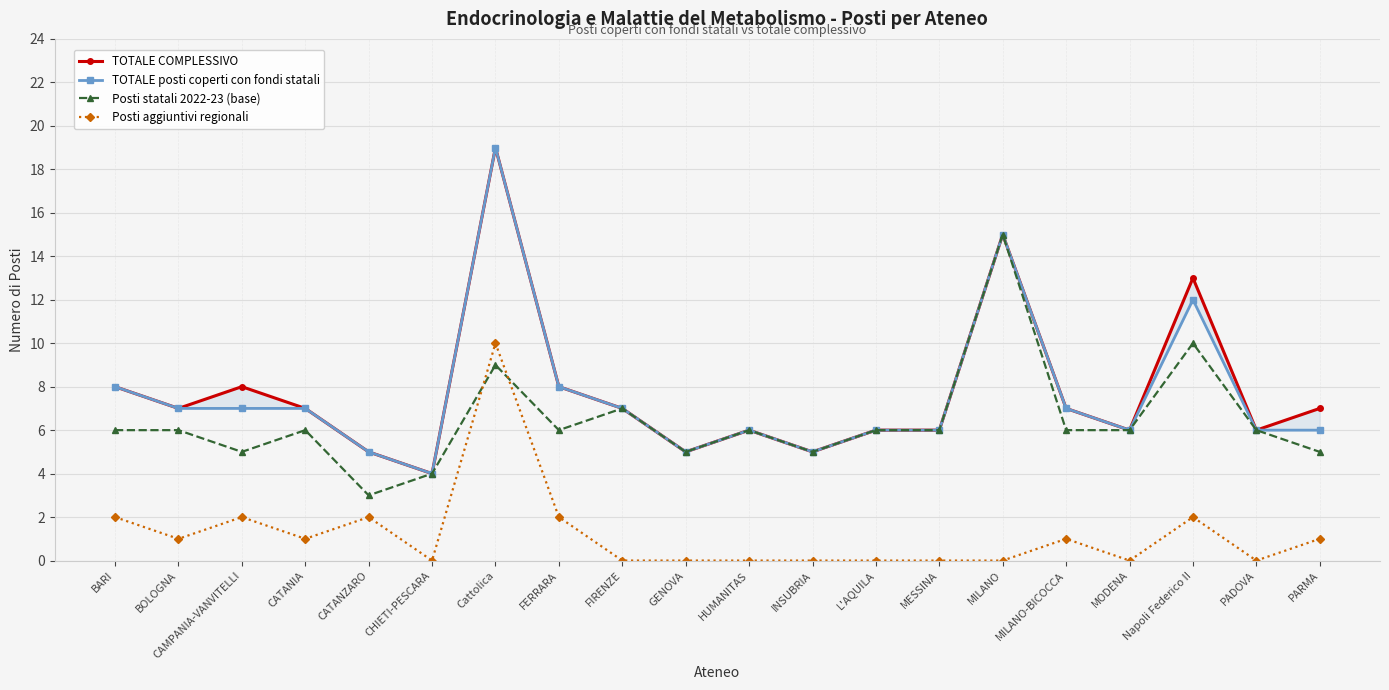

At how many categories does at least one series exceed 0?

20